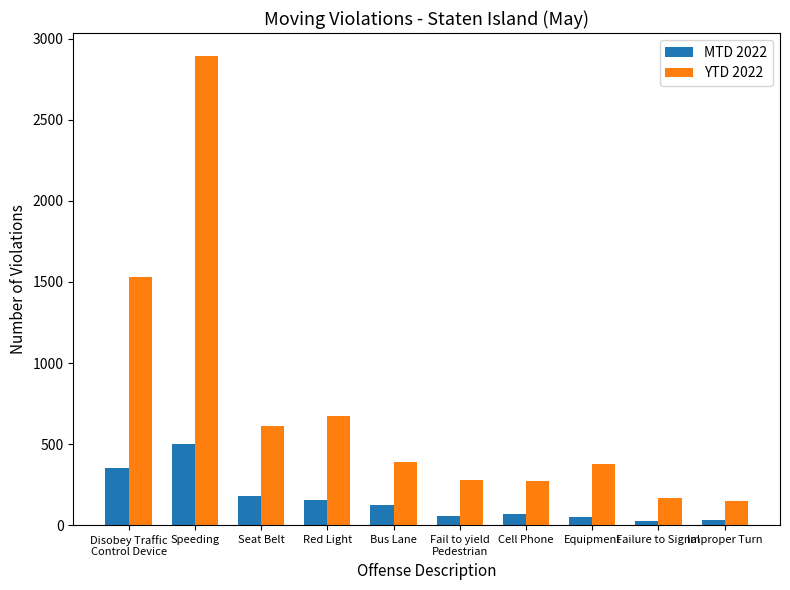

What is the value of the MTD 2022 bar at the 3rd from the left?

178